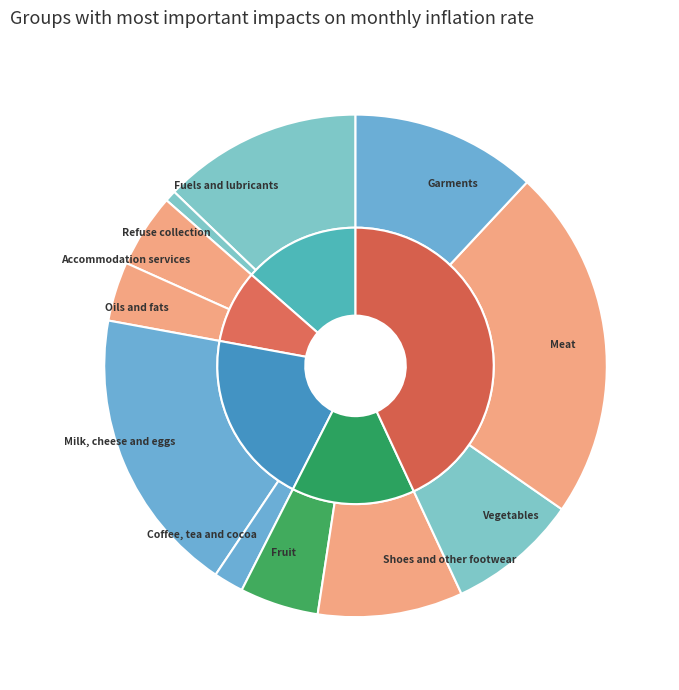

True or false: Shoes and other footwear accounts for 9% of the total.

True